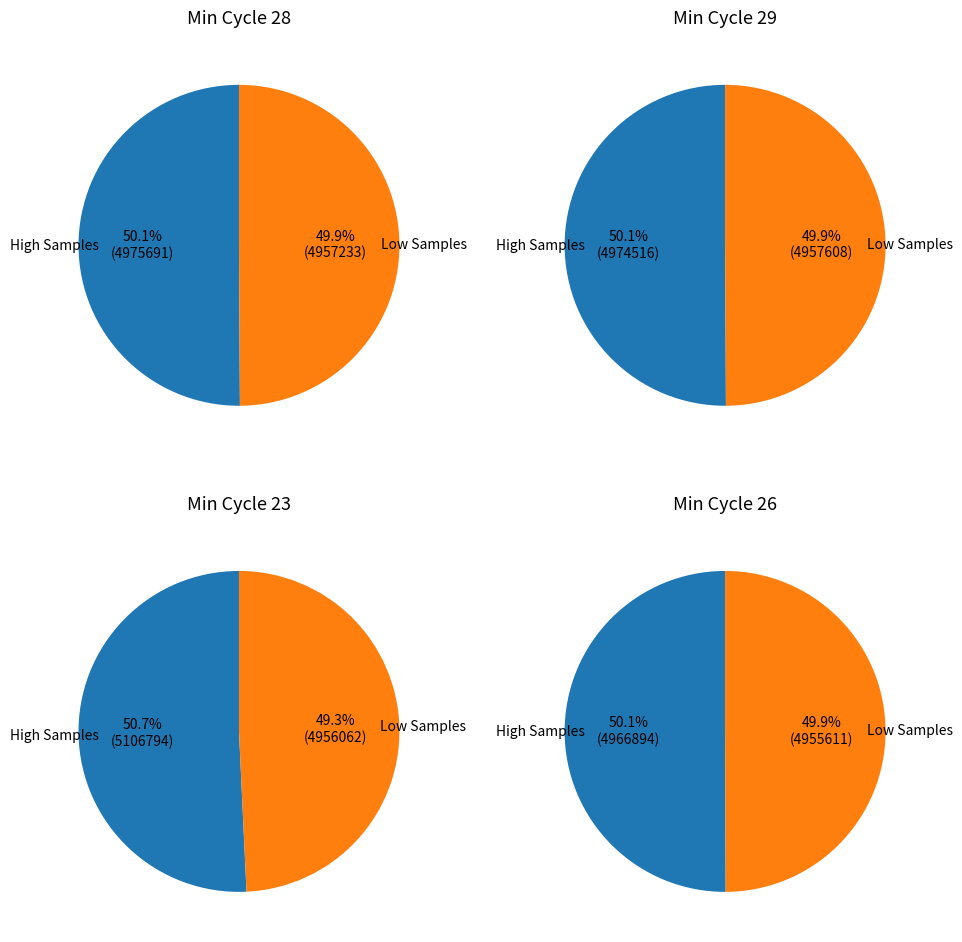

Does any single category account for the majority?

No